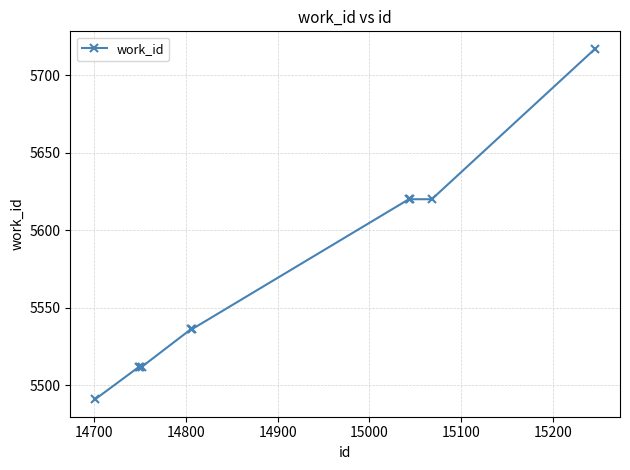

What is the smallest value displayed?

5491